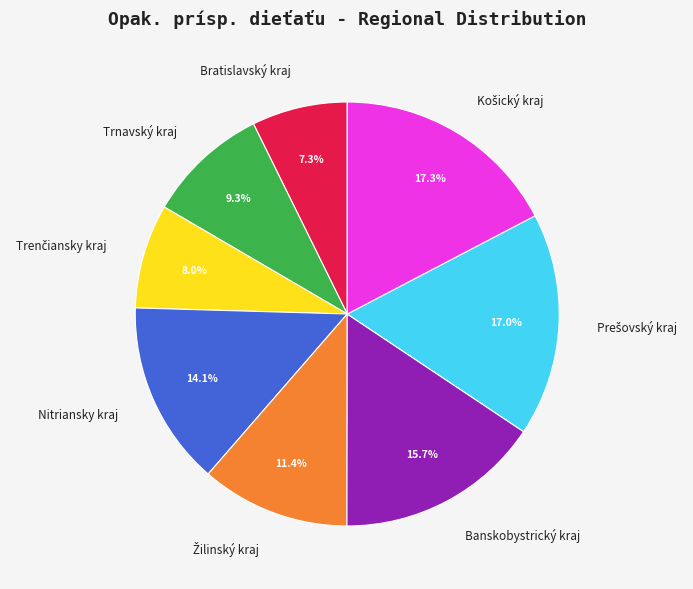

How much of the chart is everything except Trnavský kraj?

90.7%